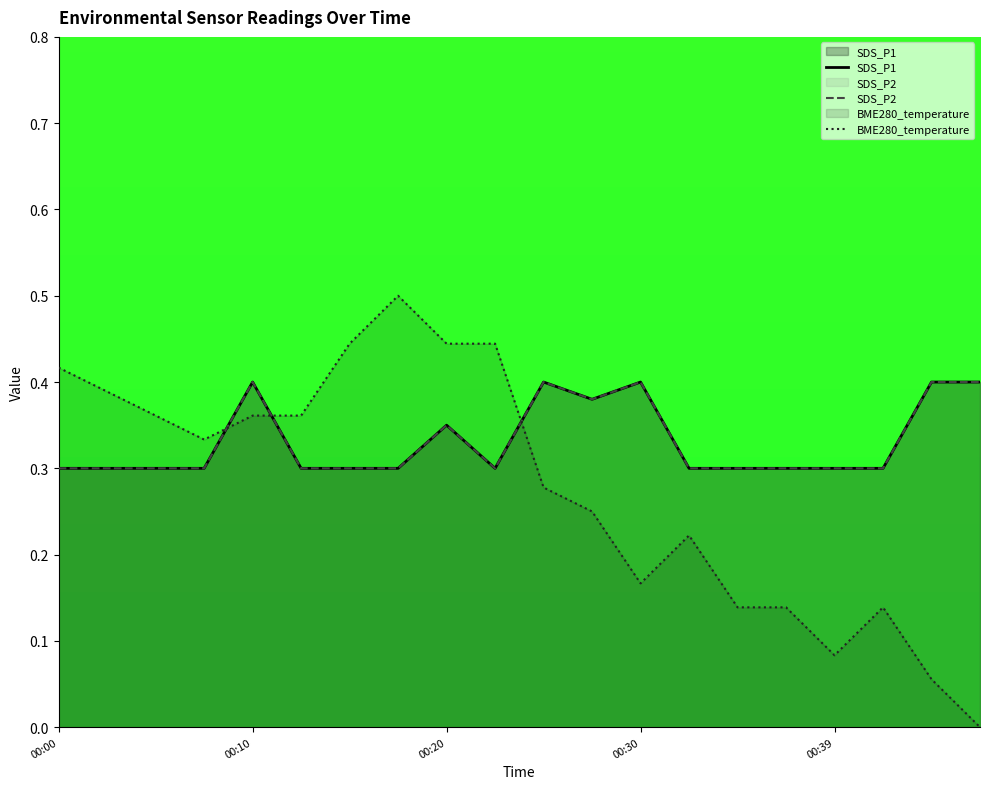

At which label is SDS_P2 closest to 0?

00:00